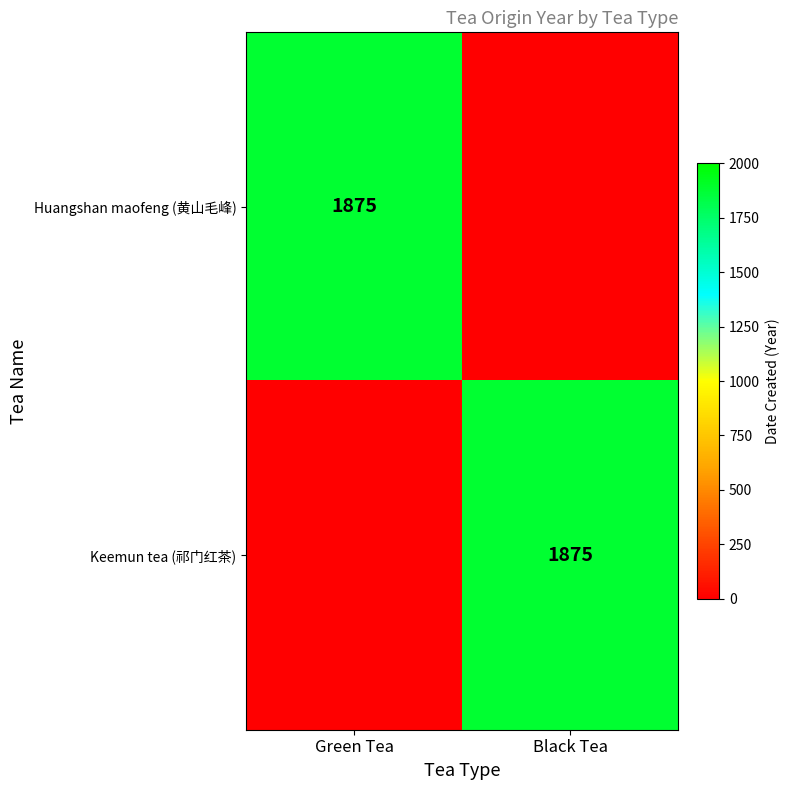

The value of Huangshan maofeng (黄山毛峰) at Green Tea is 3022. True or false?

False